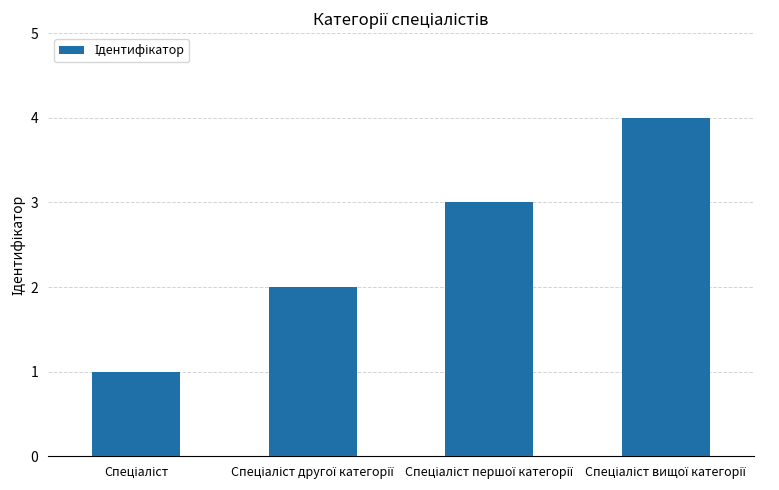

What is the greatest value displayed?

4